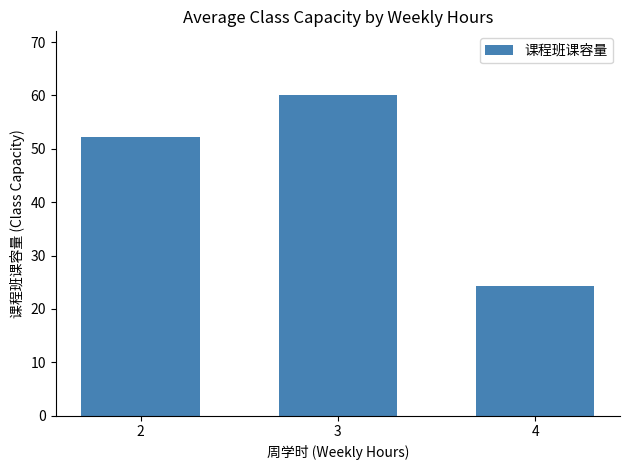

Count the number of categories in the chart.

3